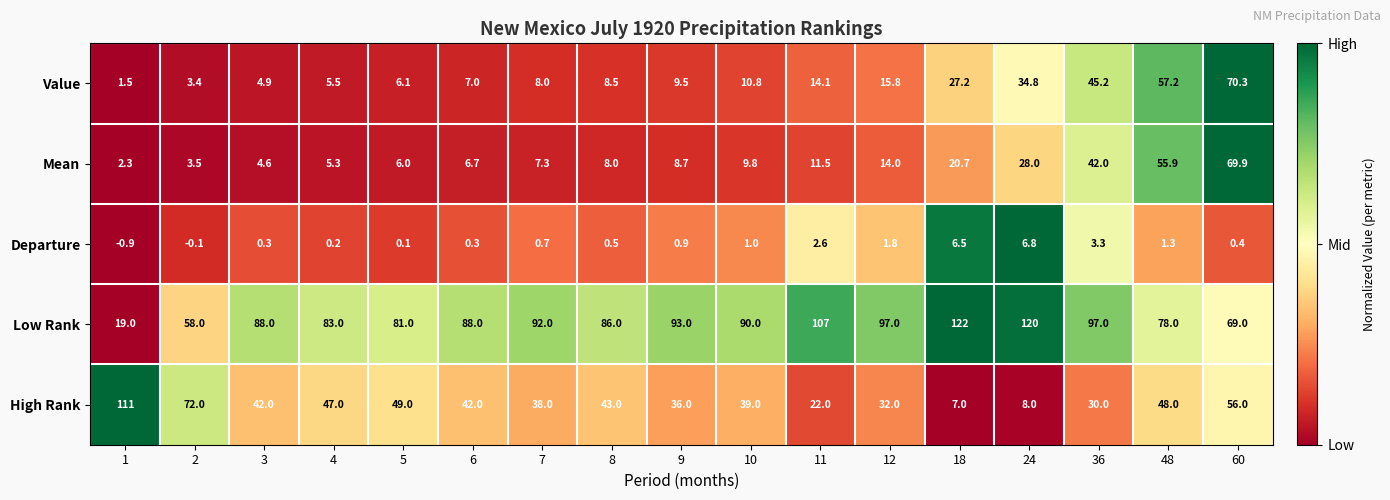

What is the smallest value displayed?

-0.9